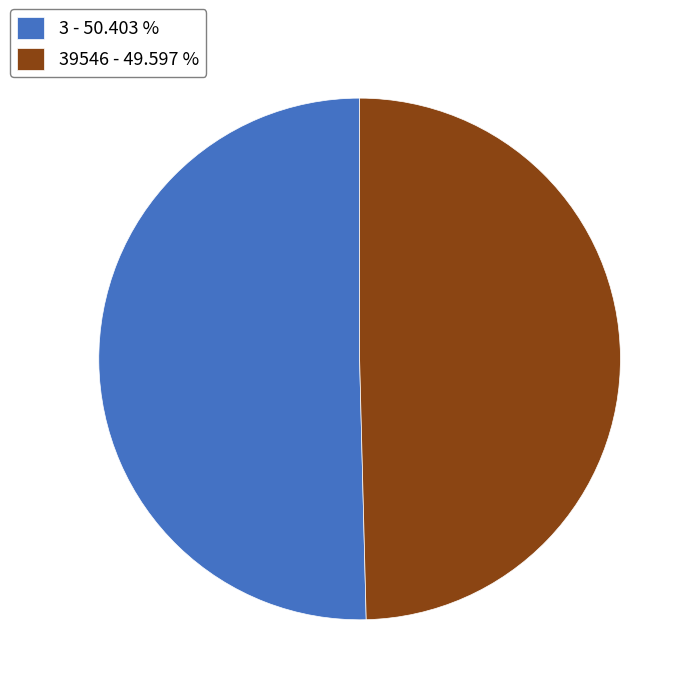

Between 39546 - 49.597 % and 3 - 50.403 %, which is larger?

3 - 50.403 %